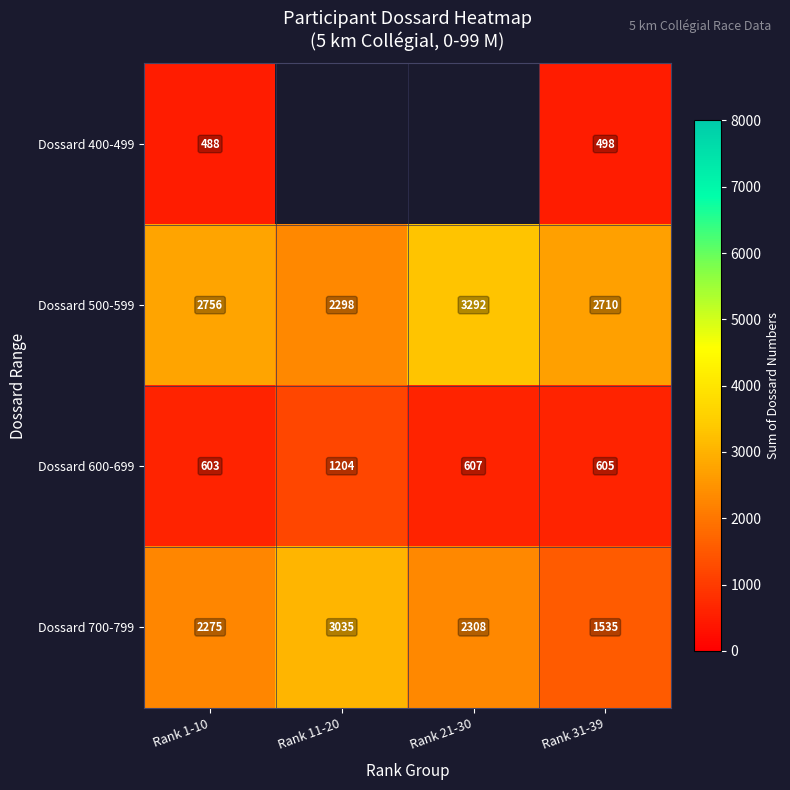

Between Rank 1-10 and Rank 11-20, which is larger?

Rank 11-20